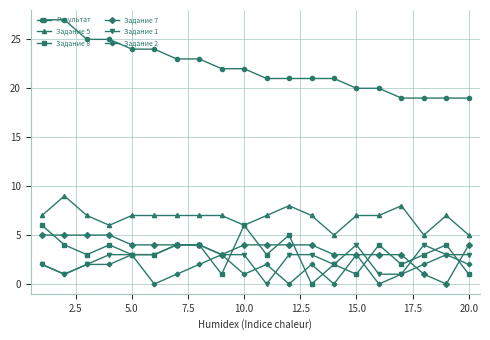

Which series has the largest total across all categories?

Результат